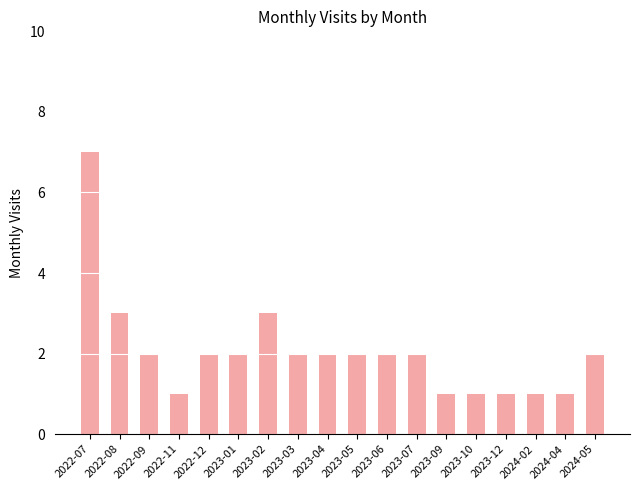

The chart shows a value of 2 at 2023-07. True or false?

True